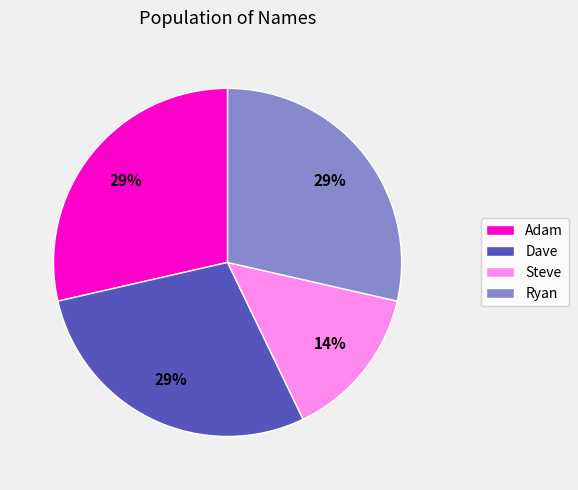

Is the sum of Dave and Ryan greater than half?

Yes